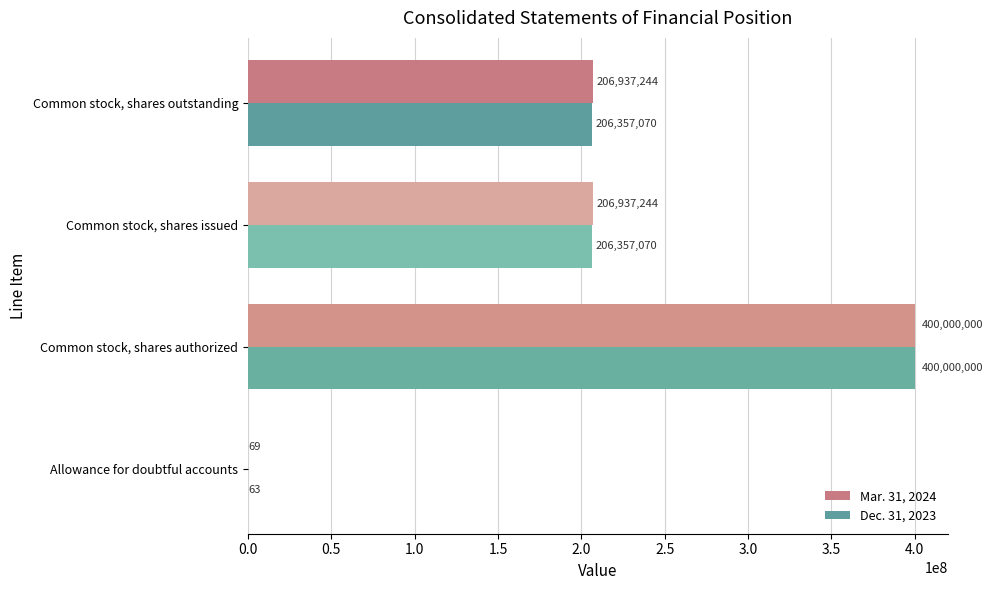

The Mar. 31, 2024 series shows 69 at Allowance for doubtful accounts. True or false?

True